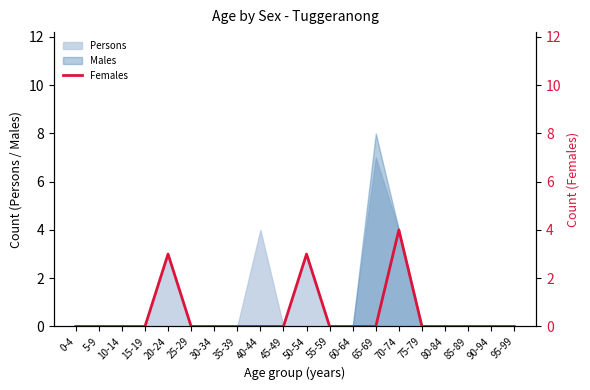

List the labels in order of value, smallest first.

0-4, 5-9, 10-14, 15-19, 25-29, 30-34, 35-39, 40-44, 45-49, 55-59, 60-64, 65-69, 75-79, 80-84, 85-89, 90-94, 95-99, 20-24, 50-54, 70-74